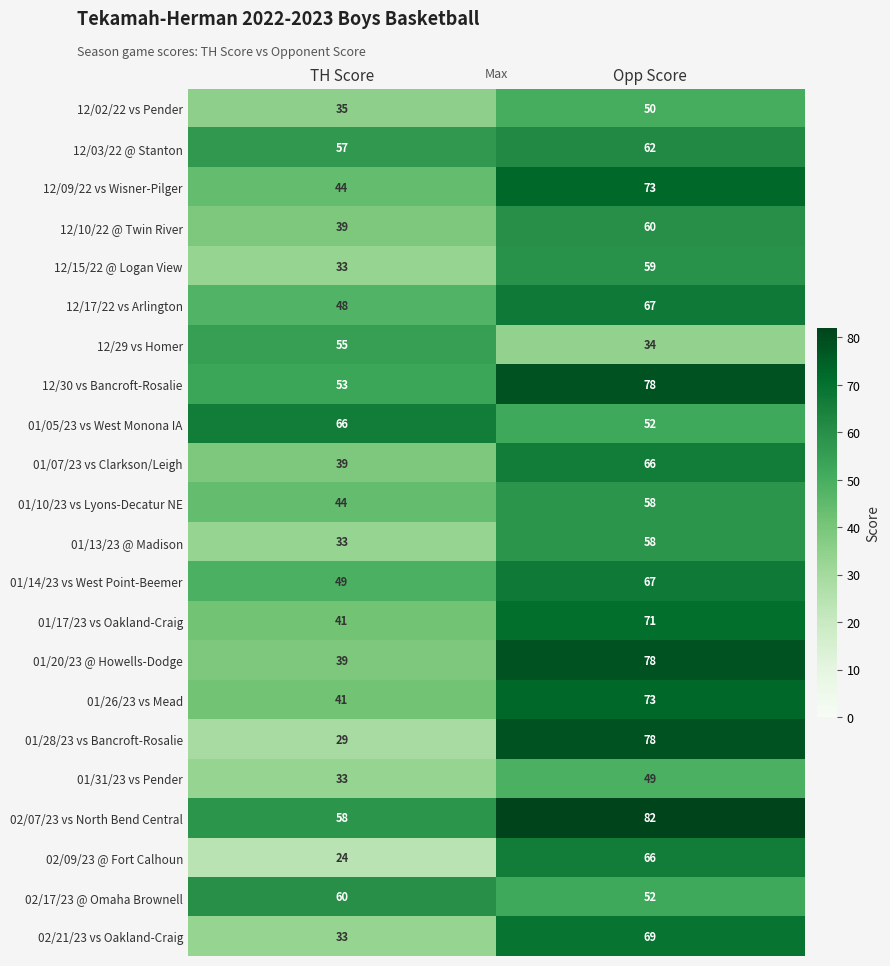

At how many categories does at least one series exceed 29?

2